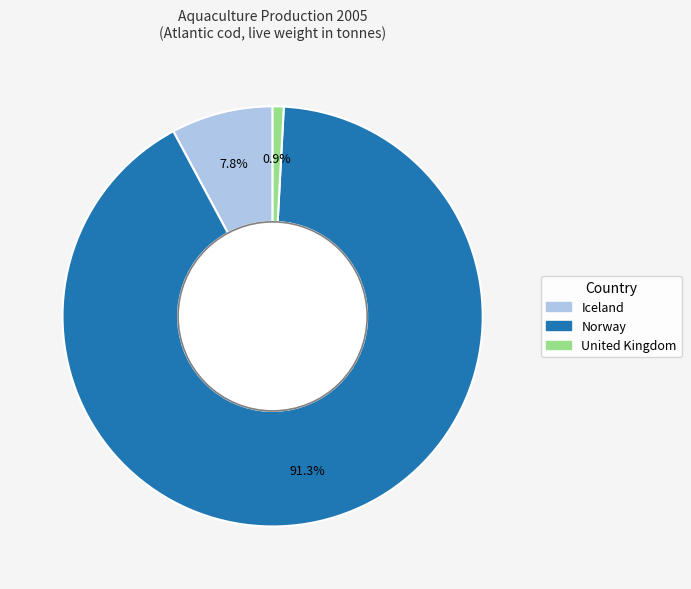

How many slices are in this pie chart?

3